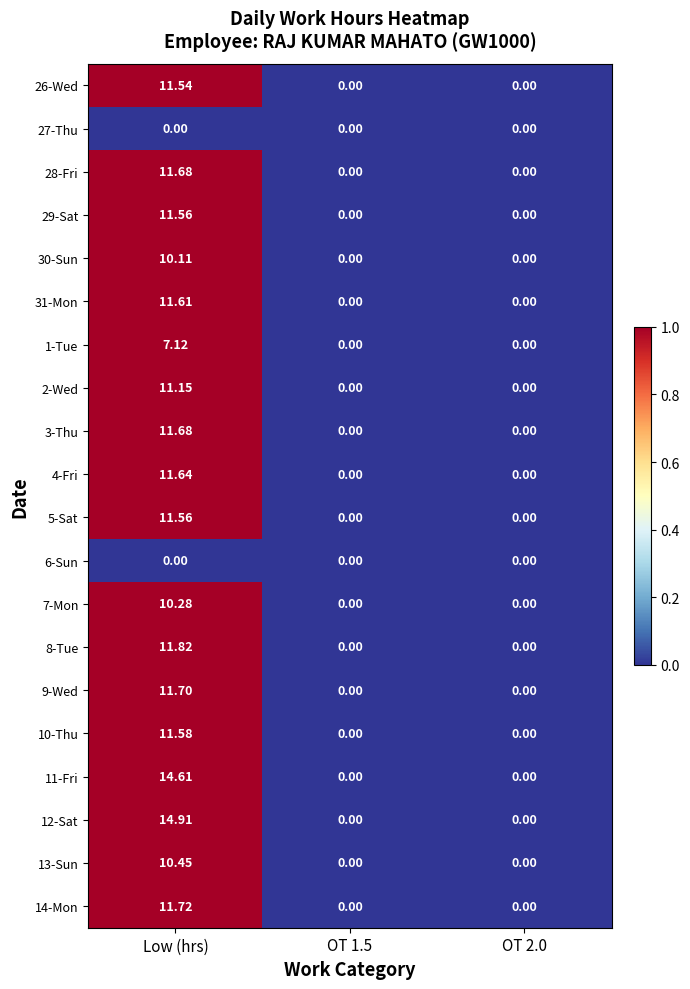

Which category has the highest value across all series?

Low (hrs)